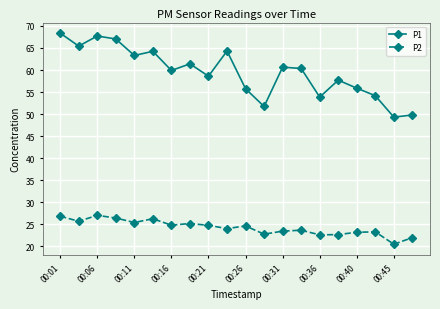

What is the greatest value displayed?

68.4